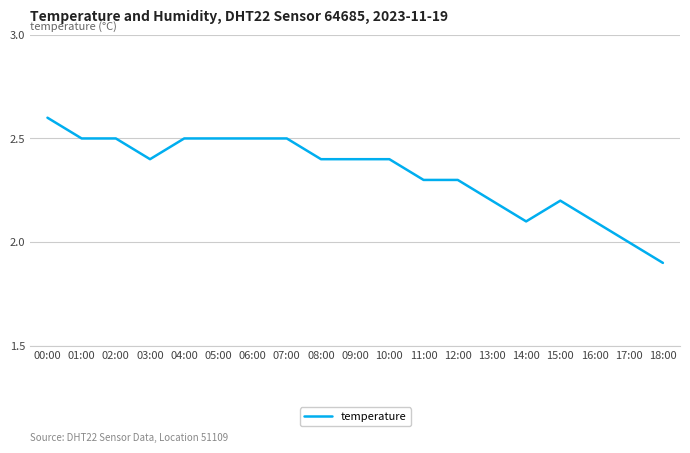

What is the ratio of the value at 11:00 to the value at 12:00?

1.0